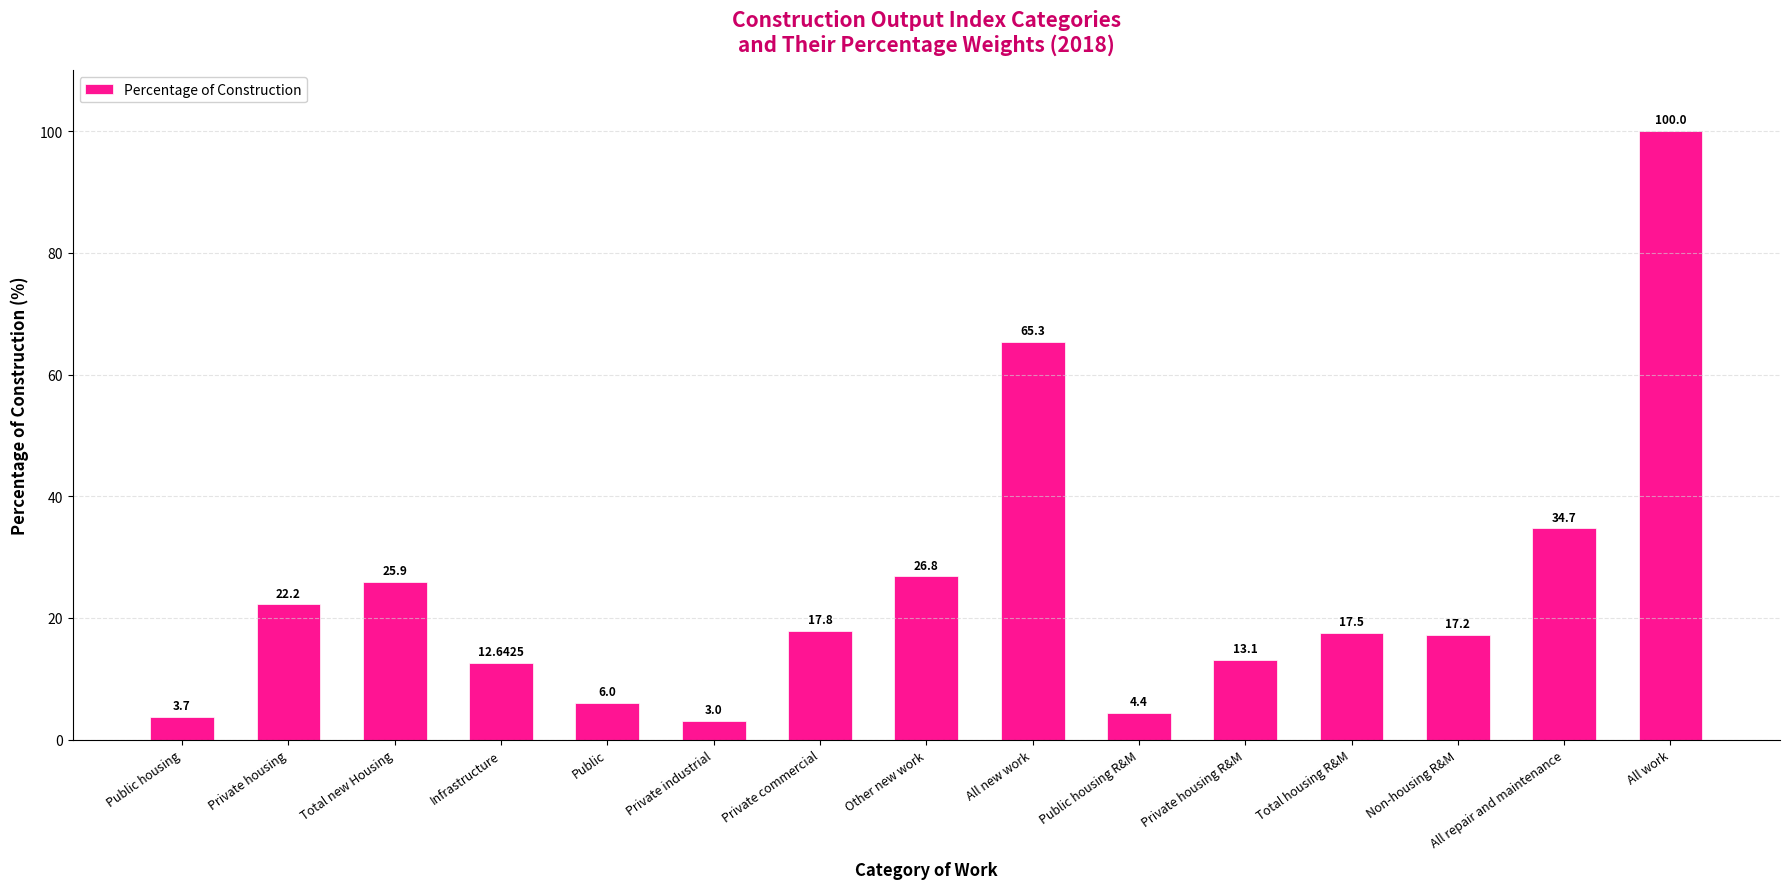

Reading left to right, list all the values displayed in this chart.

Public housing=3.7	Private housing=22.2	Total new Housing=25.9	Infrastructure=12.6	Public=6.0	Private industrial=3.0	Private commercial=17.8	Other new work=26.8	All new work=65.3	Public housing R&M=4.4	Private housing R&M=13.1	Total housing R&M=17.5	Non-housing R&M=17.2	All repair and maintenance=34.7	All work=100.0